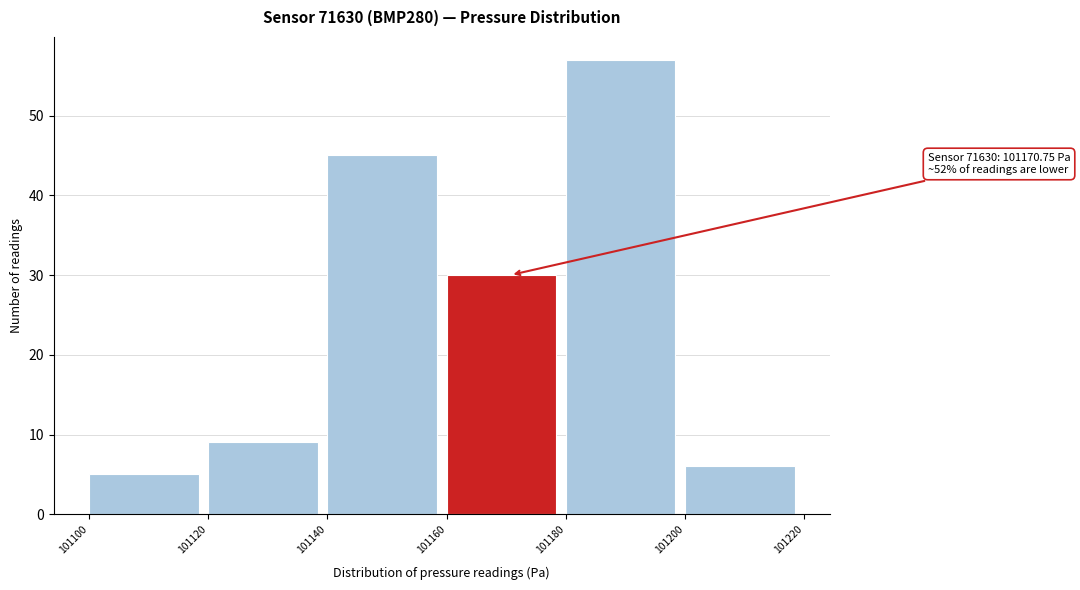

Which range on the x-axis has the tallest bar?

101180 to 101200